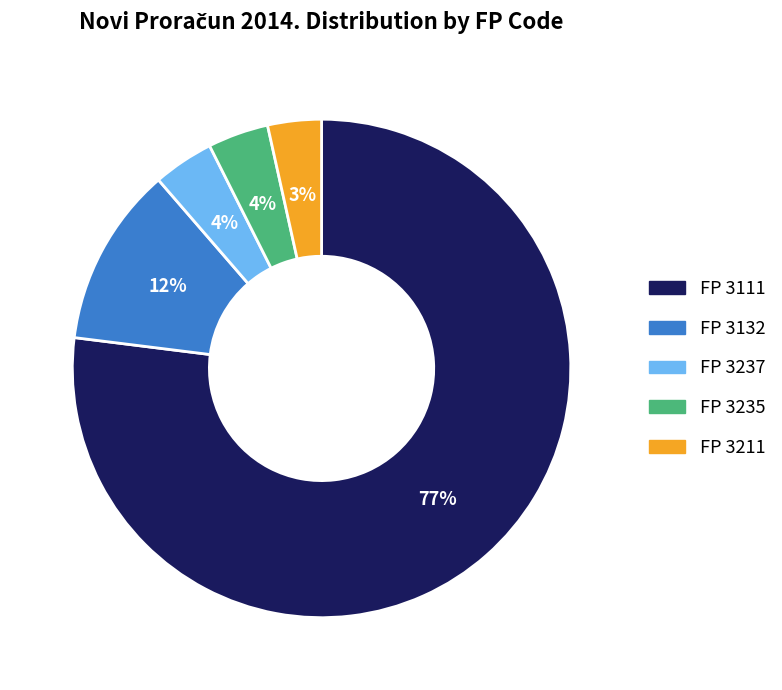

How many slices are in this pie chart?

5